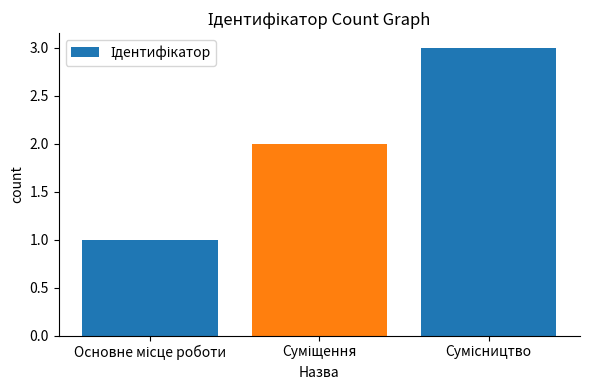

What is the sum of all values?

6